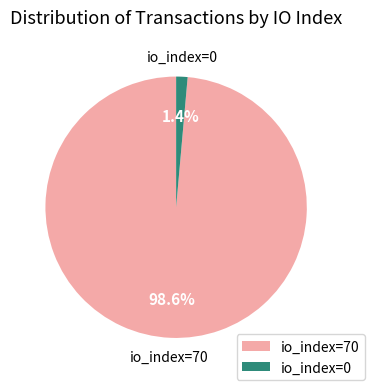

How many segments does this pie chart have?

2